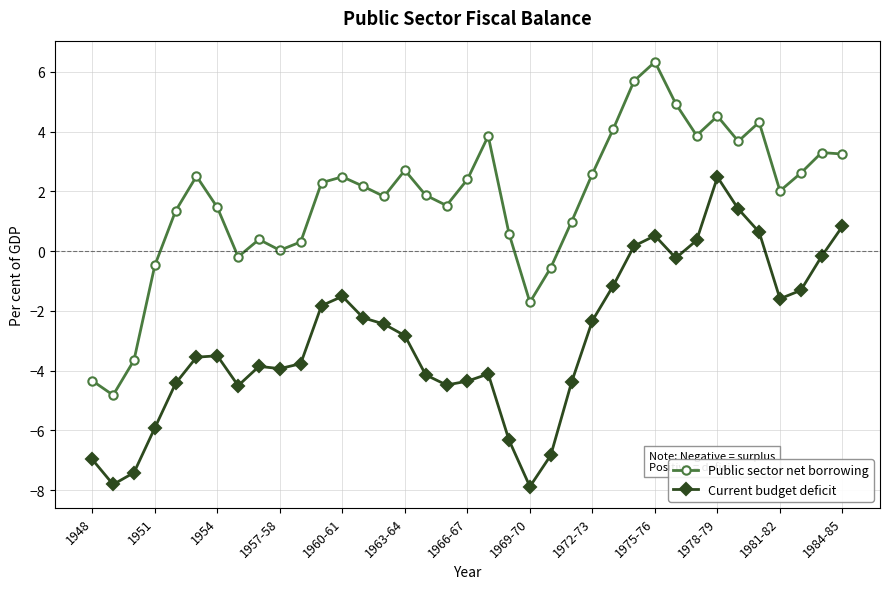

Which series has the widest spread of values?

Public sector net borrowing